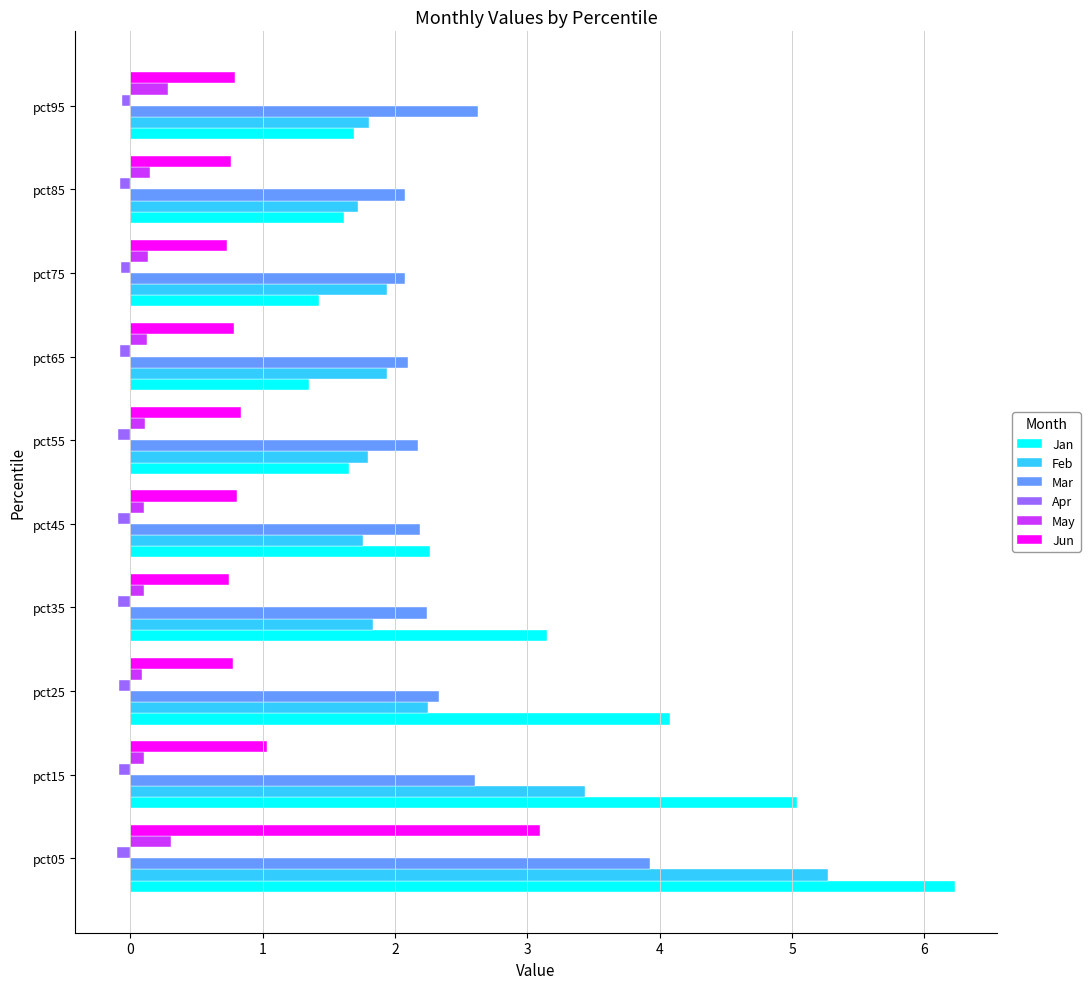

The value of Mar at pct55 is 0.8. True or false?

False